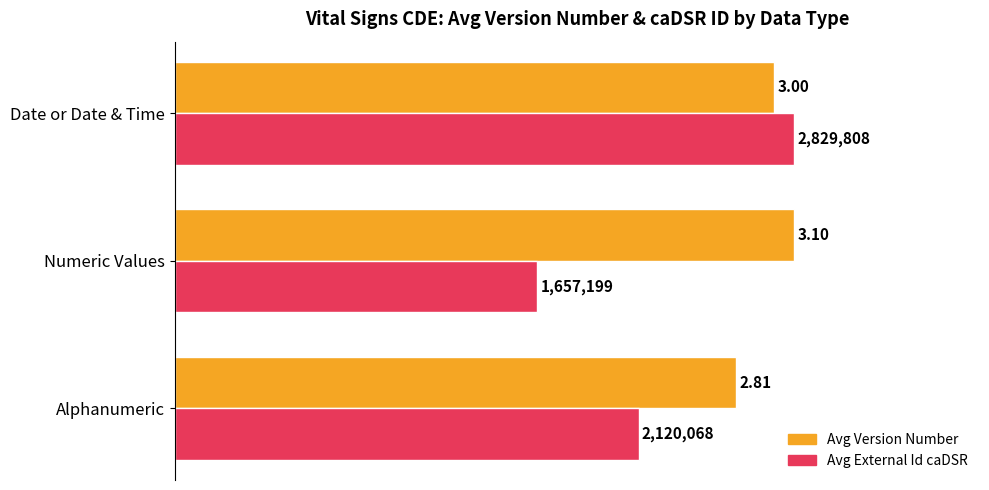

What are all the series names shown in the legend?

Avg Version Number, Avg External Id caDSR